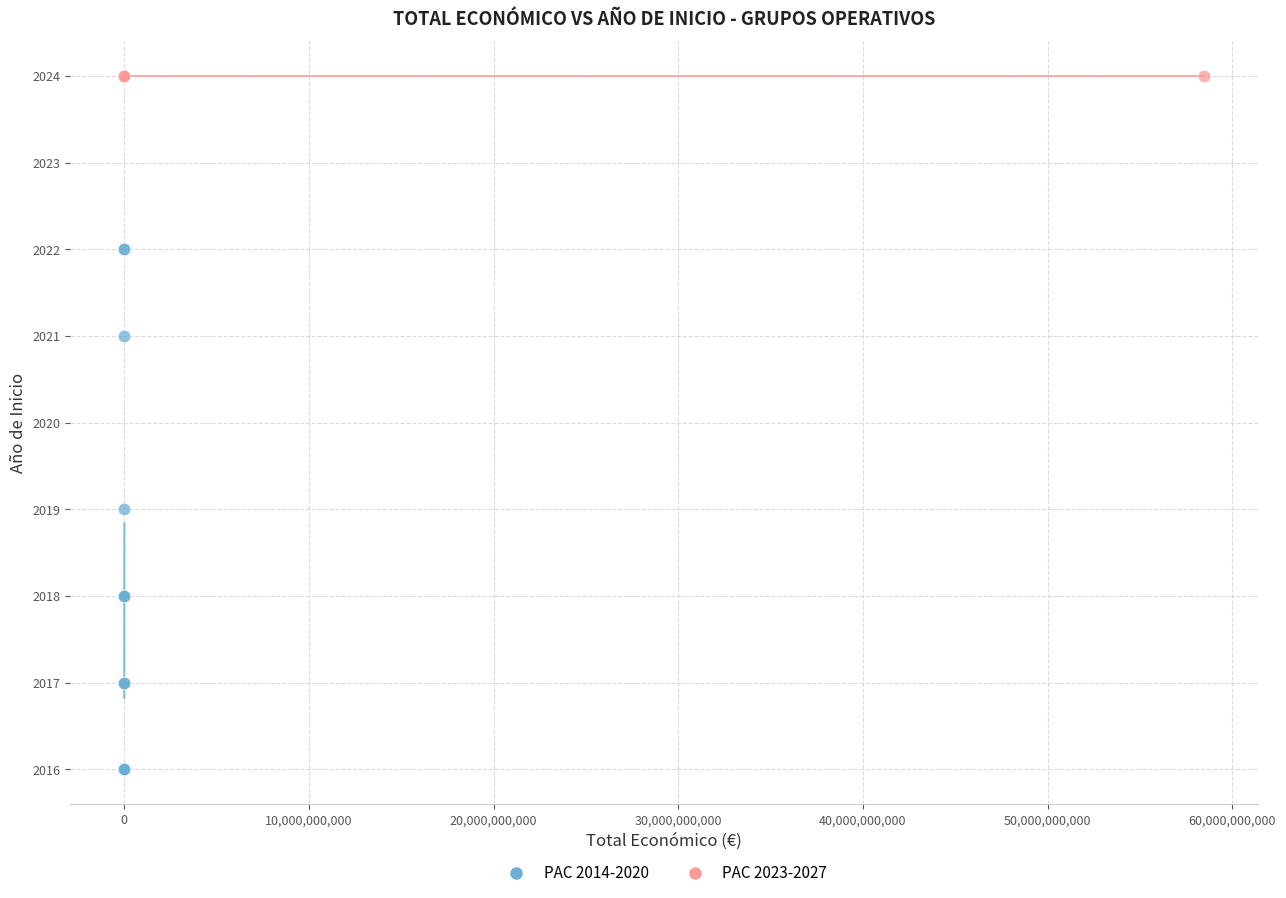

Which series contains the lowest Y value?

PAC 2014-2020